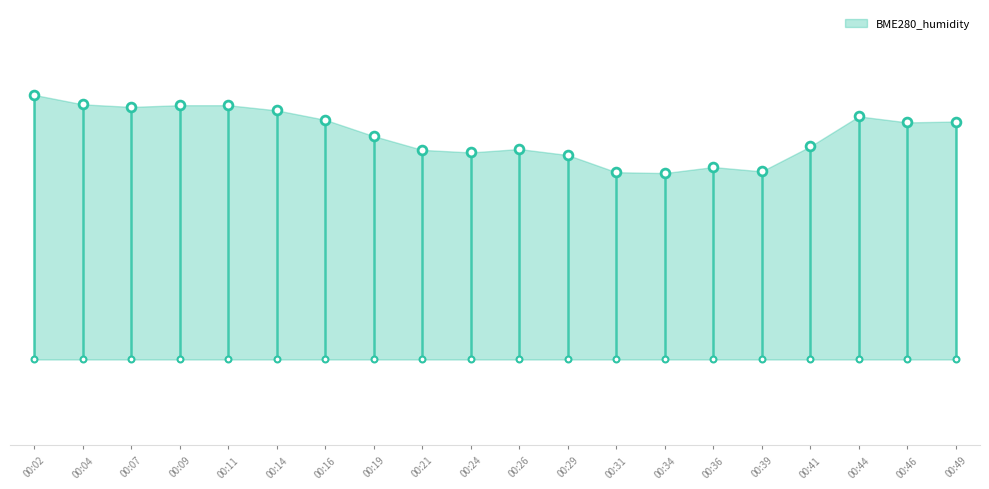

Between 00:39 and 00:26, which is larger?

00:26